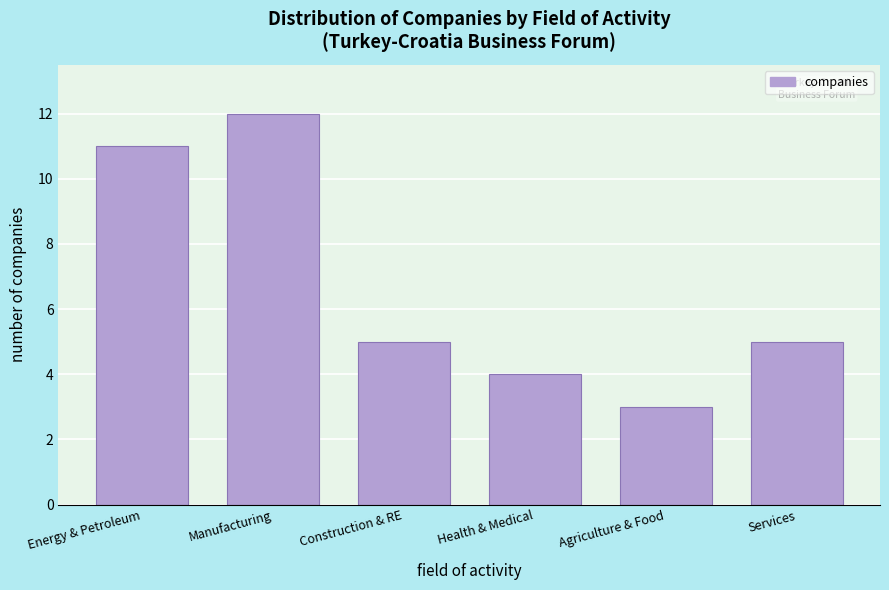

Reading right to left, transcribe all the data shown in this chart.

5	3	4	5	12	11